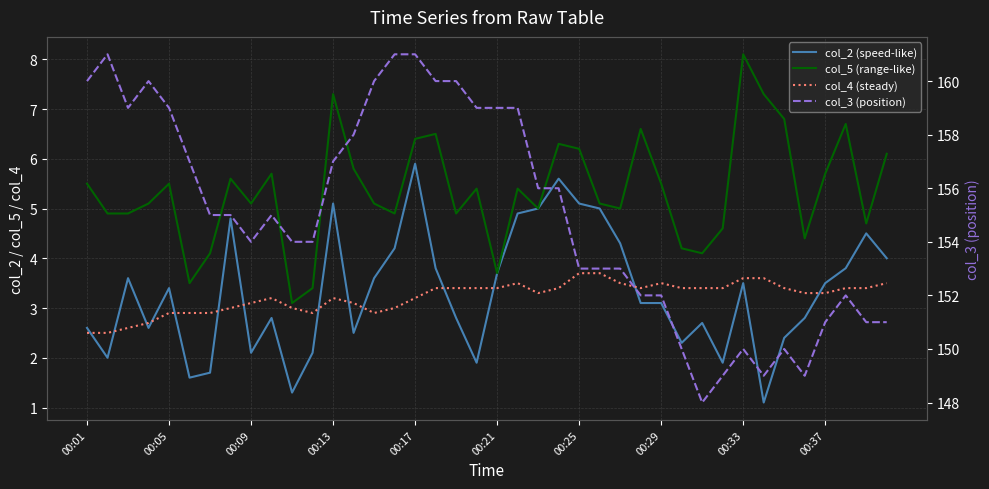

How many values in the col_3 (position) series exceed 155?

18